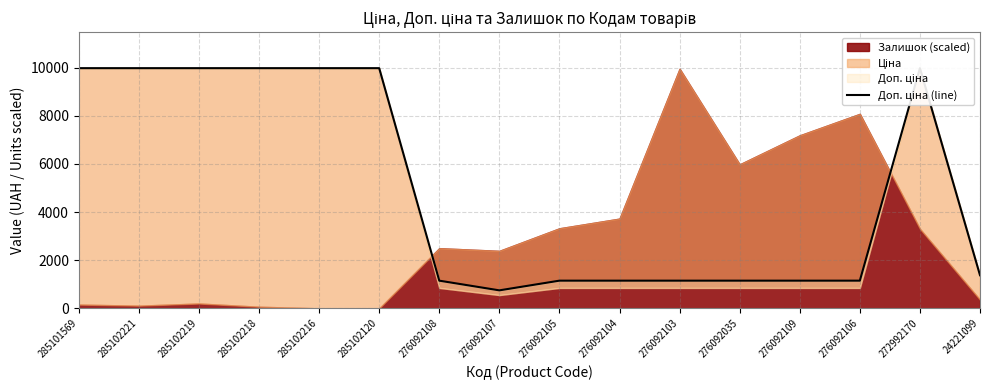

Does the chart have visible grid lines?

Yes